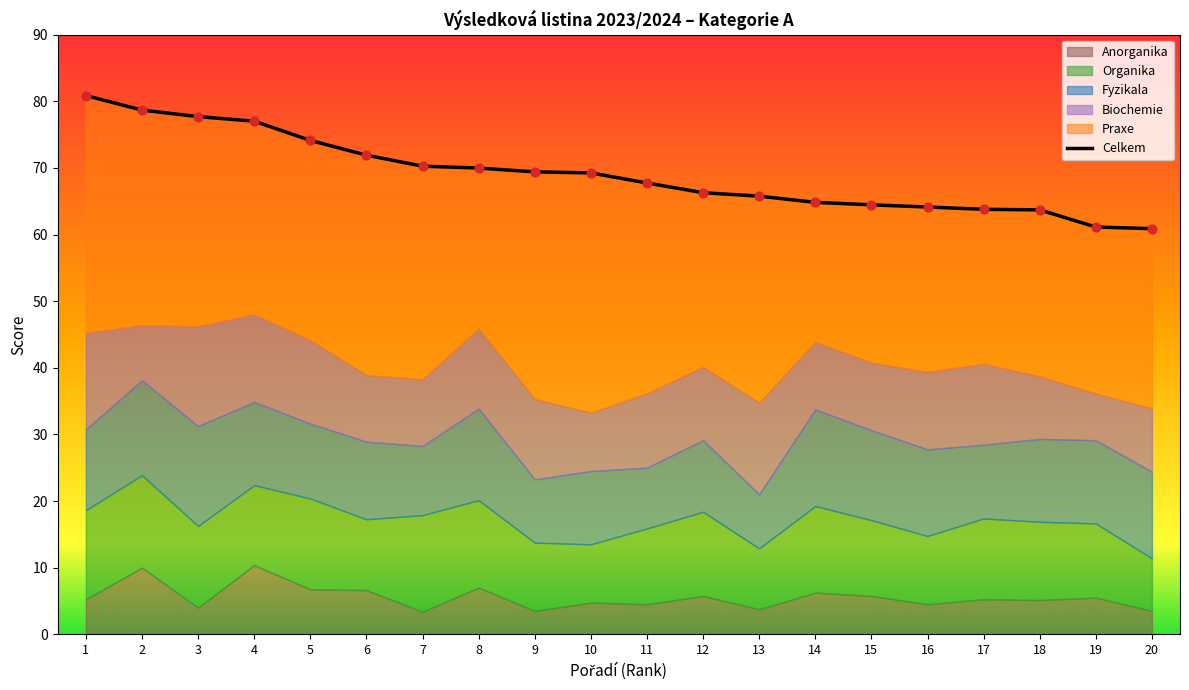

Between 4 and 20, which is larger?

4